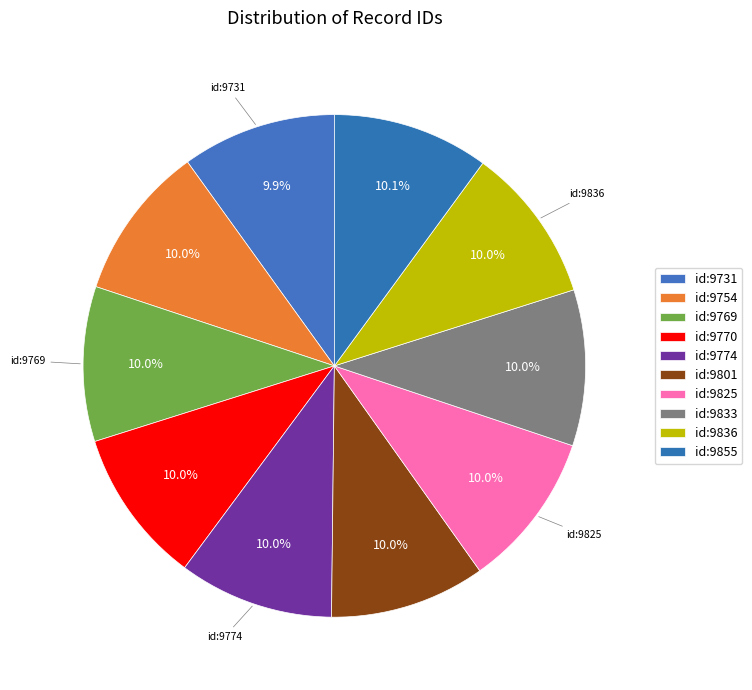

Combined, do id:9836 and id:9825 account for over 50%?

No